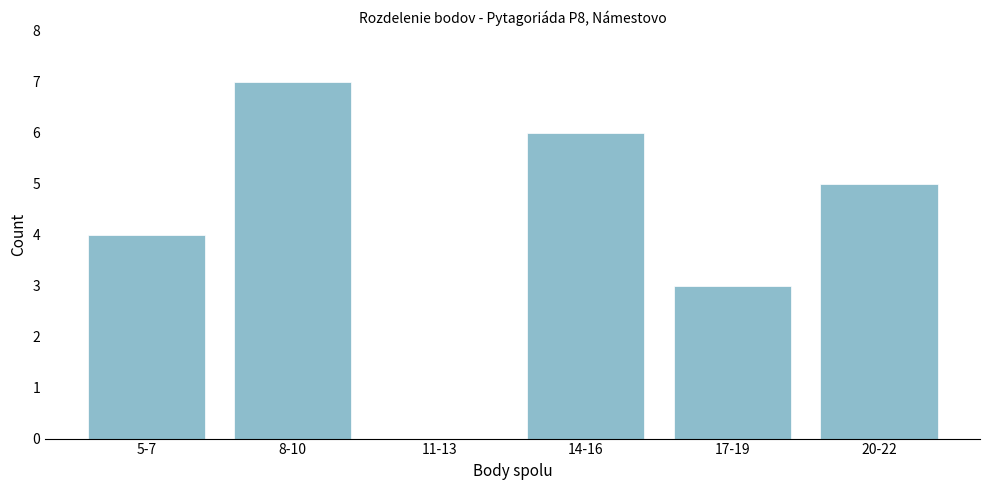

Reading left to right, transcribe all the data shown in this chart.

5-7=4	8-10=7	11-13=0	14-16=6	17-19=3	20-22=5